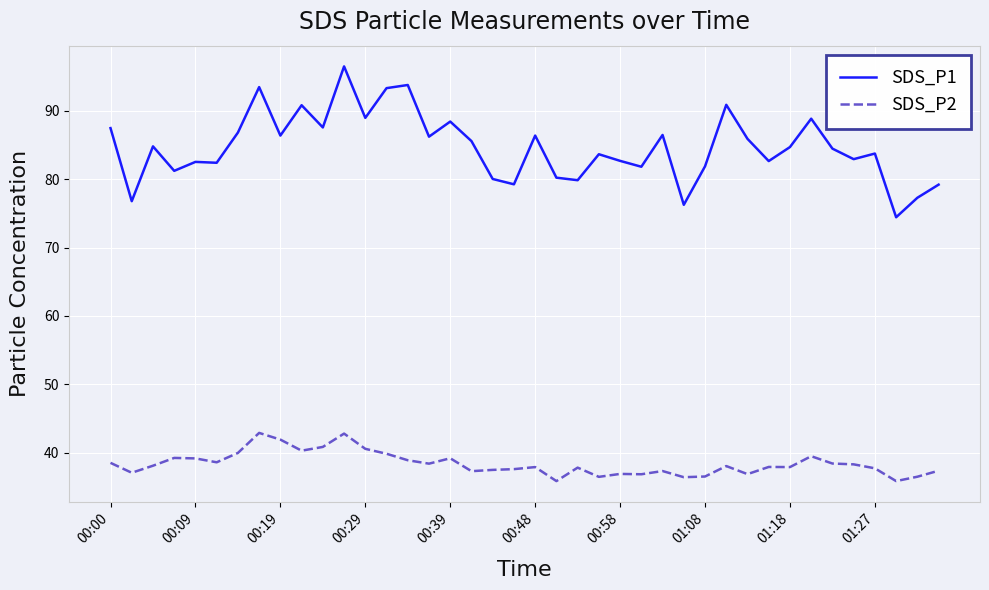

True or false: SDS_P2 and SDS_P1 intersect in this chart.

False